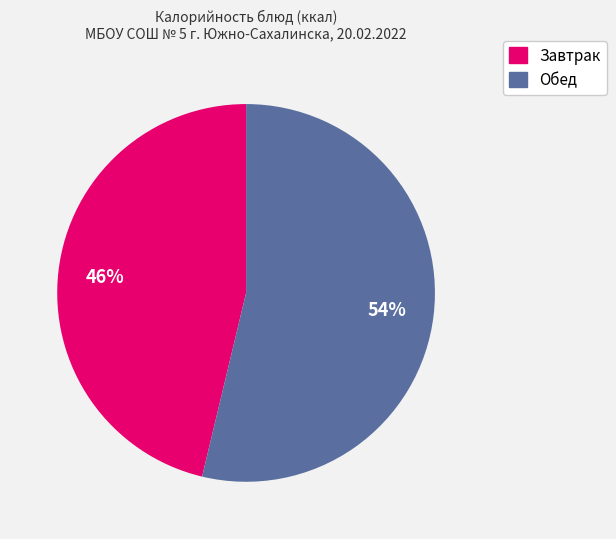

Is there any slice that represents more than half of the pie?

Yes